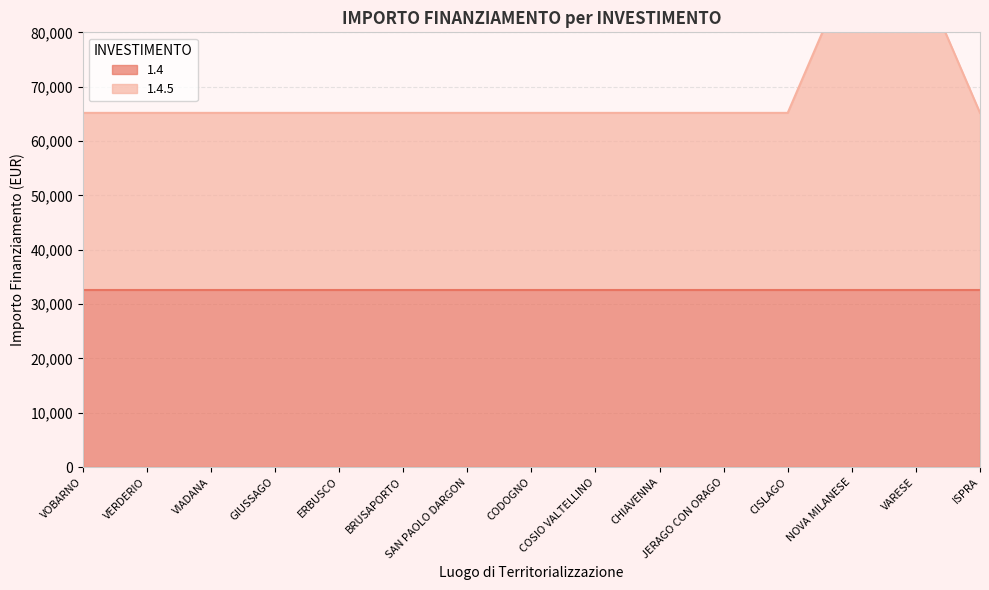

True or false: the data shows 65178 at COSIO VALTELLINO.

True